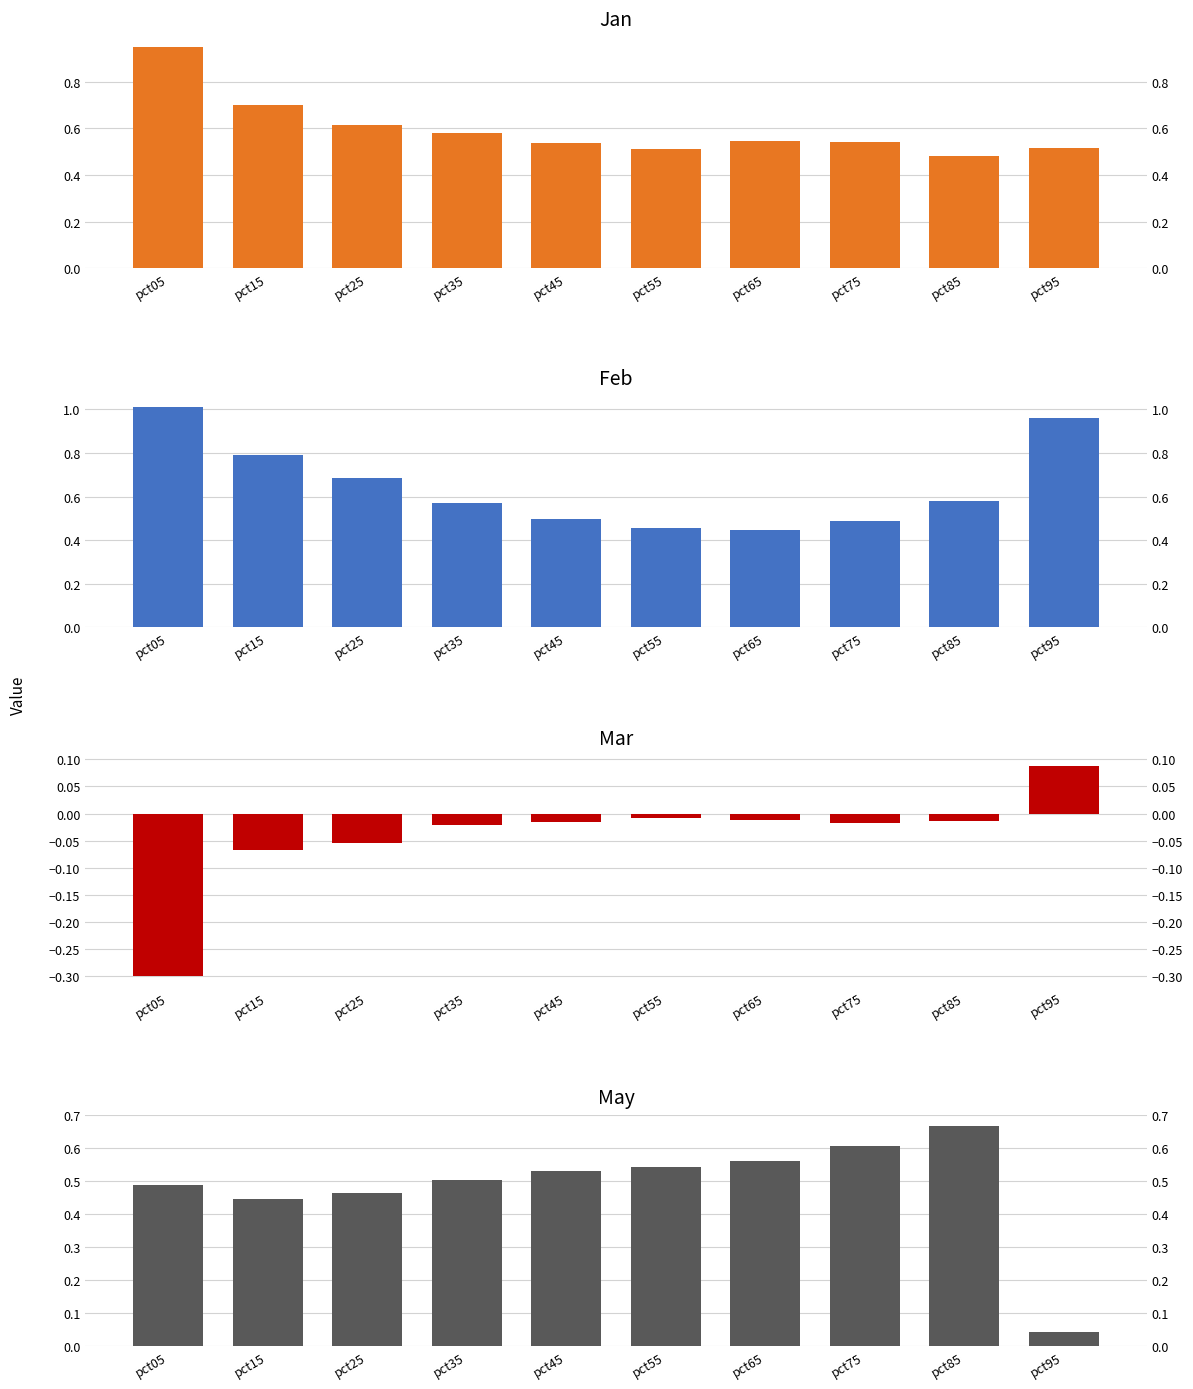

Is it true that May equals 0.5 at pct45?

True